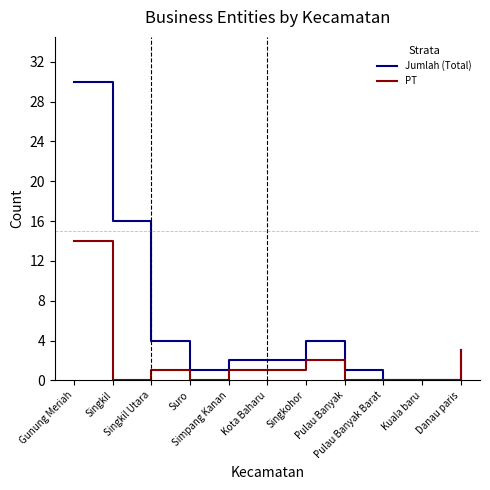

Where is Jumlah (Total) nearest to the value 15?

Singkil